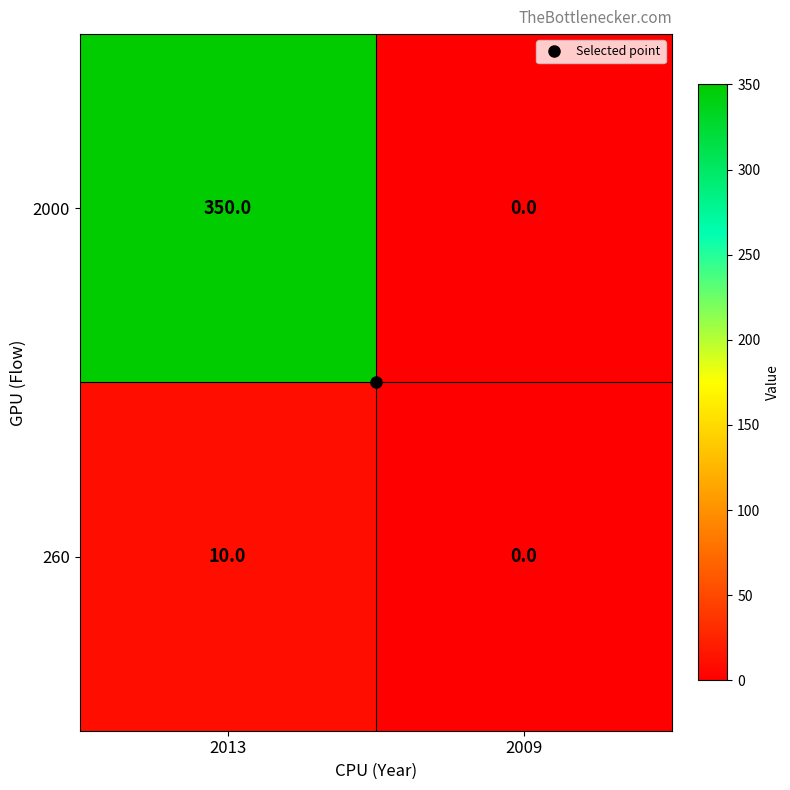

The value of 260 at 2009 is 0. True or false?

True